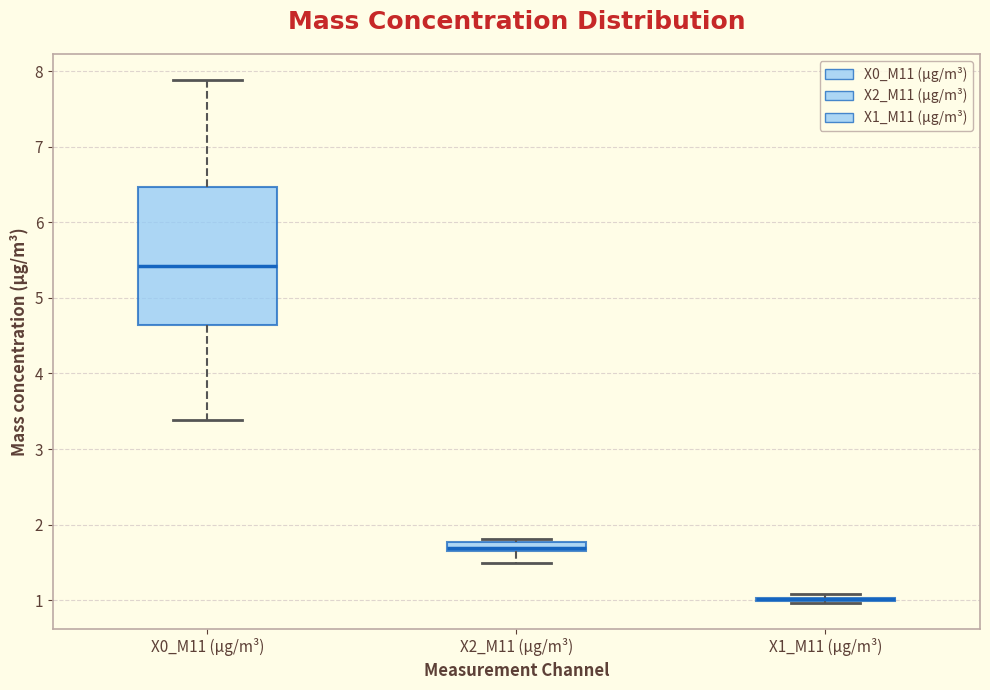

Where is the upper edge of the box for X2_M11 (μg/m³) on the y-axis? The values are not printed on the chart, so give them approximately, as read against the axis.

1.8